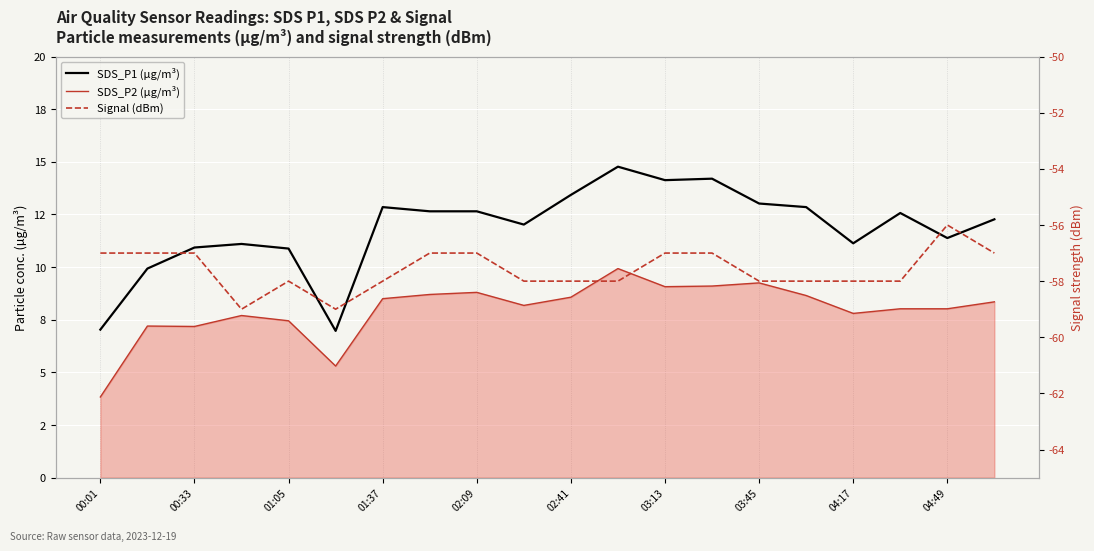

Does the chart display data point markers on the line(s)?

No